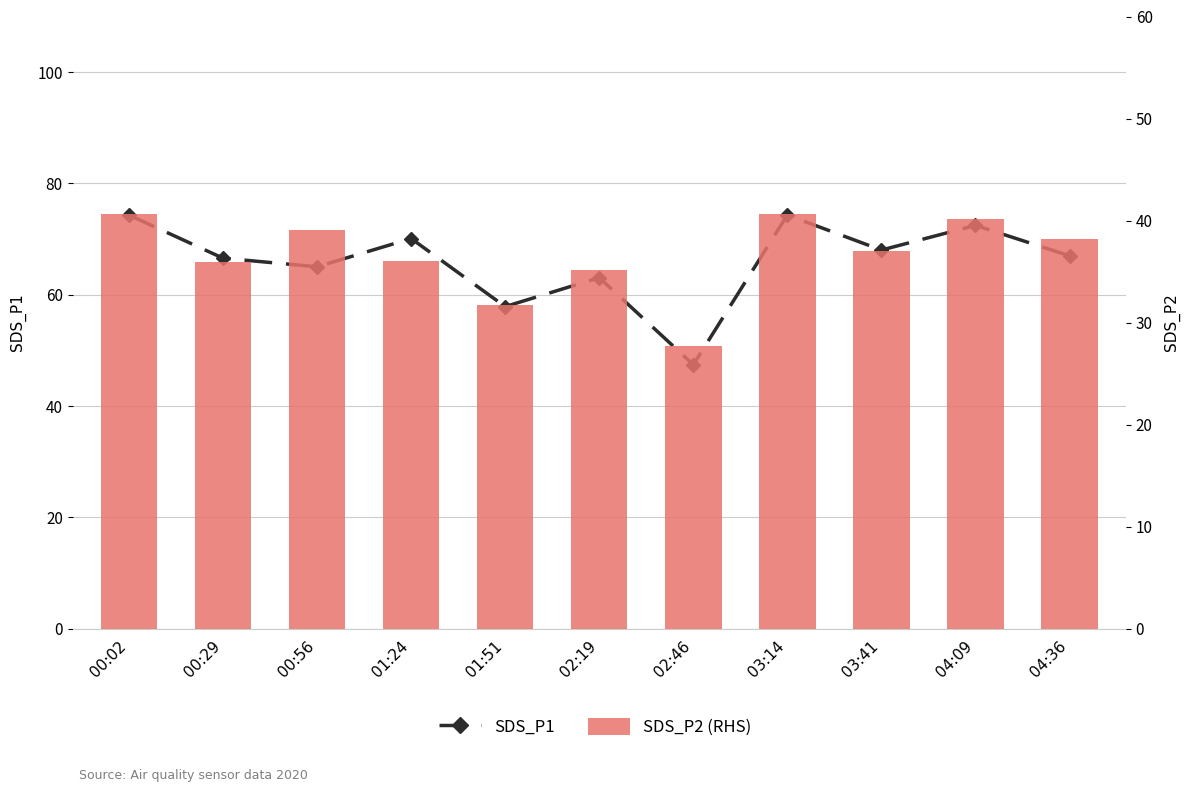

What is the minimum value shown in the chart?

27.7